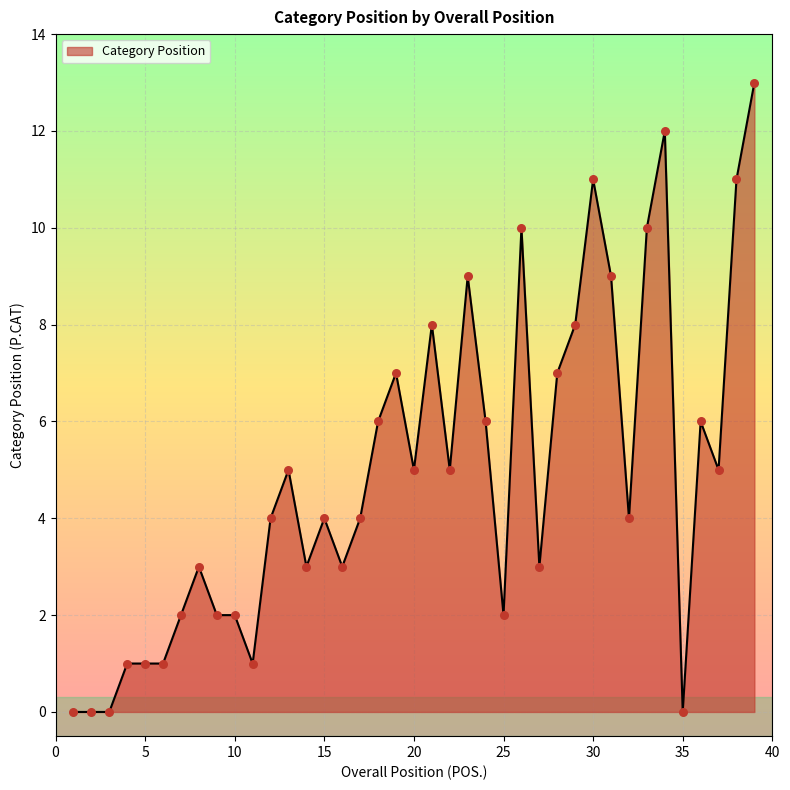

What is the greatest value displayed?

13